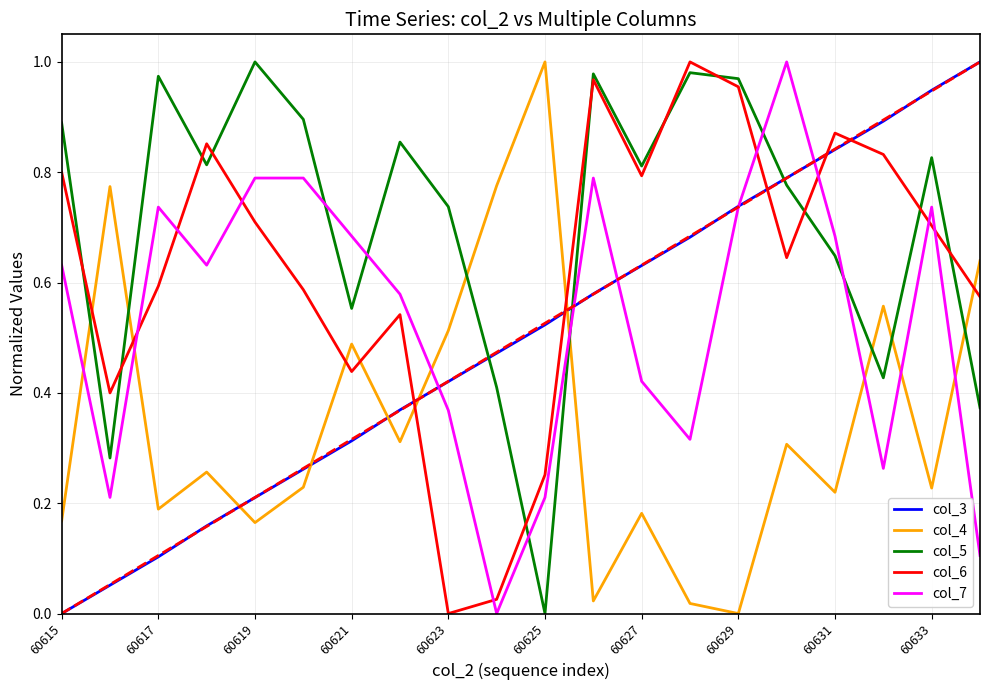

How many categories are shown in the chart?

20